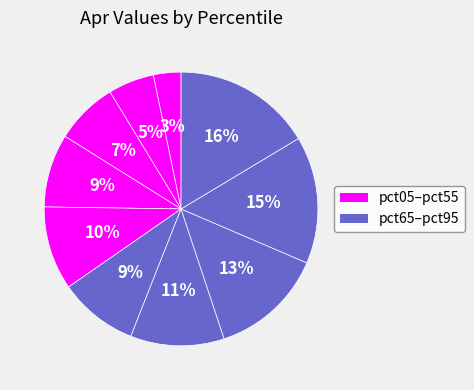

How many slices are in this pie chart?

10